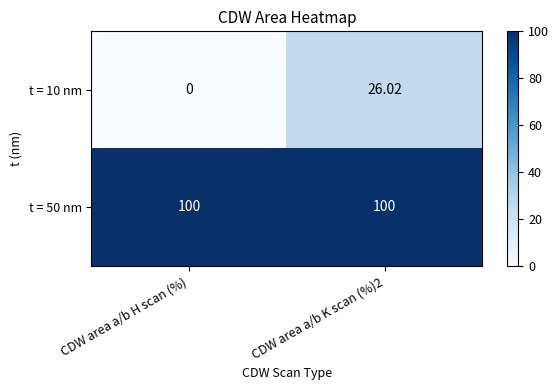

Rank the series by their maximum value, from lowest to highest.

t = 10 nm, t = 50 nm